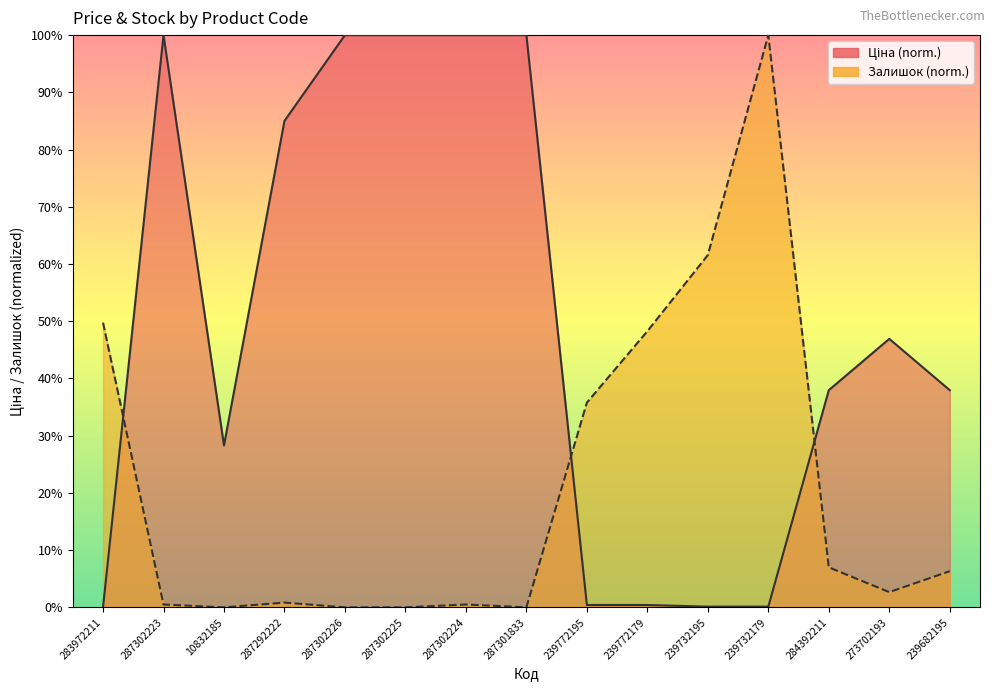

Where is the first local maximum for Ціна?

287302223